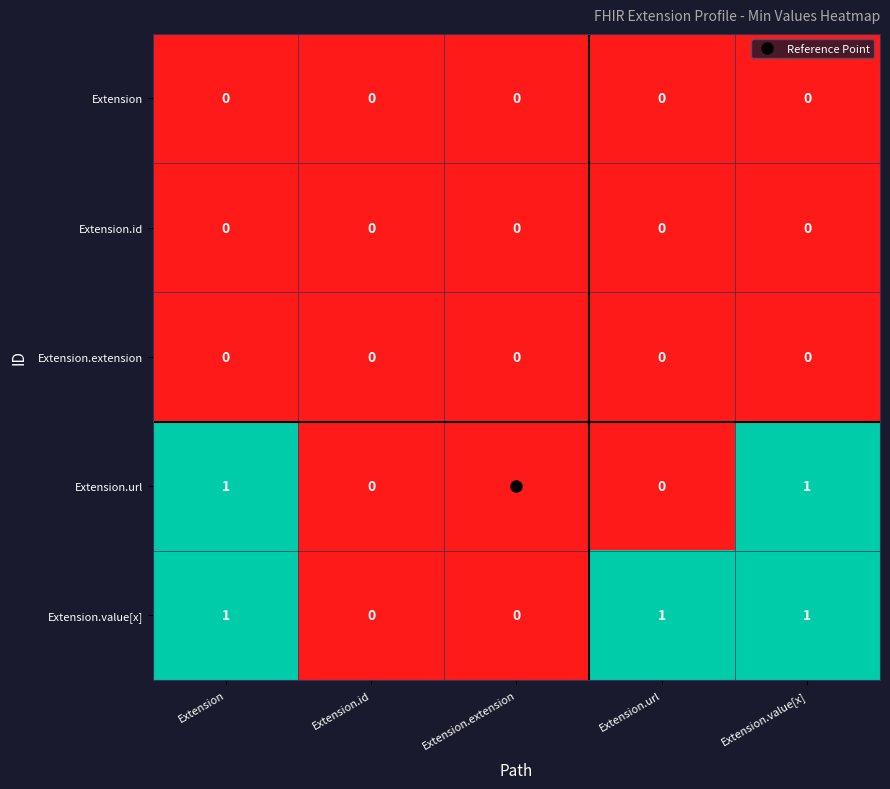

The Extension series shows 0 at Extension. True or false?

True